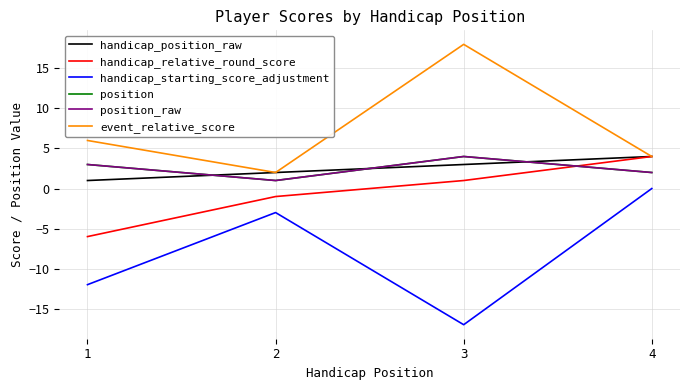

Is this an area chart (filled region under the line)?

No